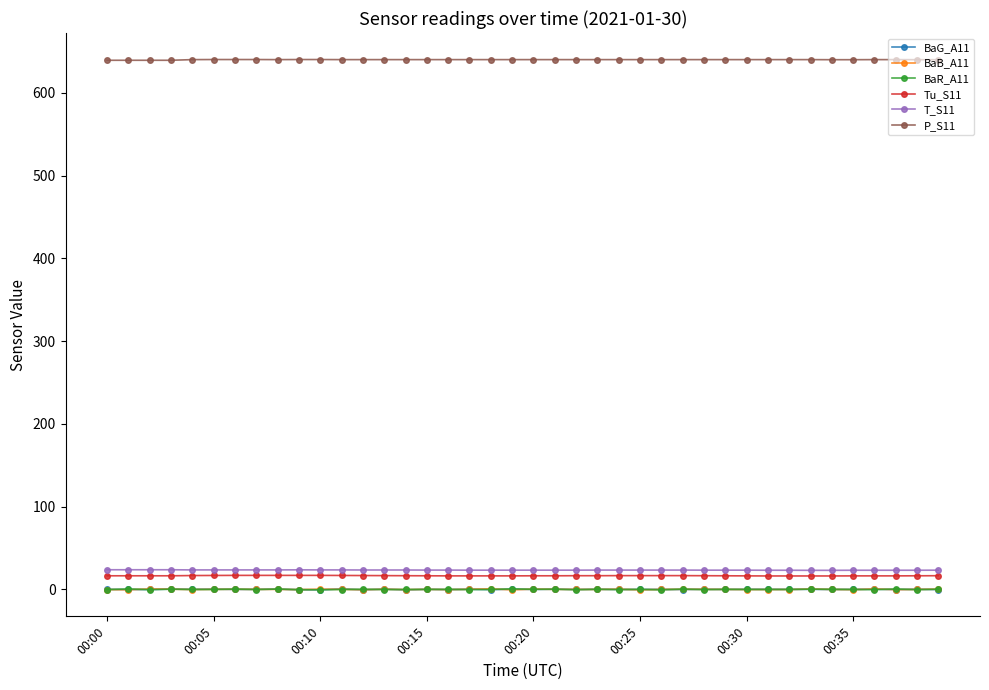

What is the minimum value for T_S11?

23.1